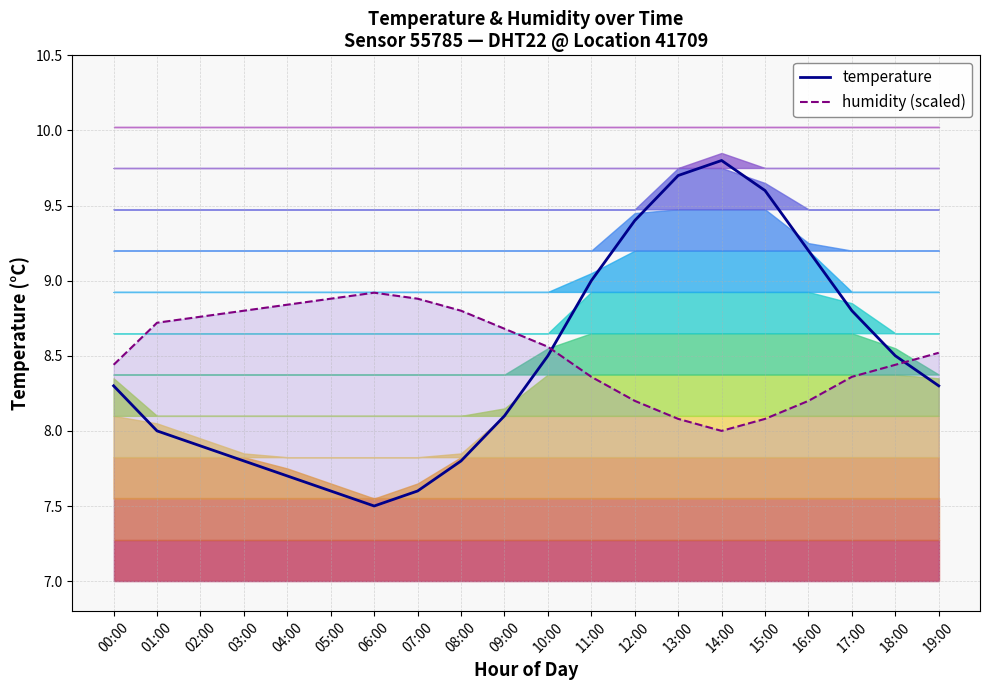

Rank the series by their maximum value, from lowest to highest.

humidity (scaled), temperature